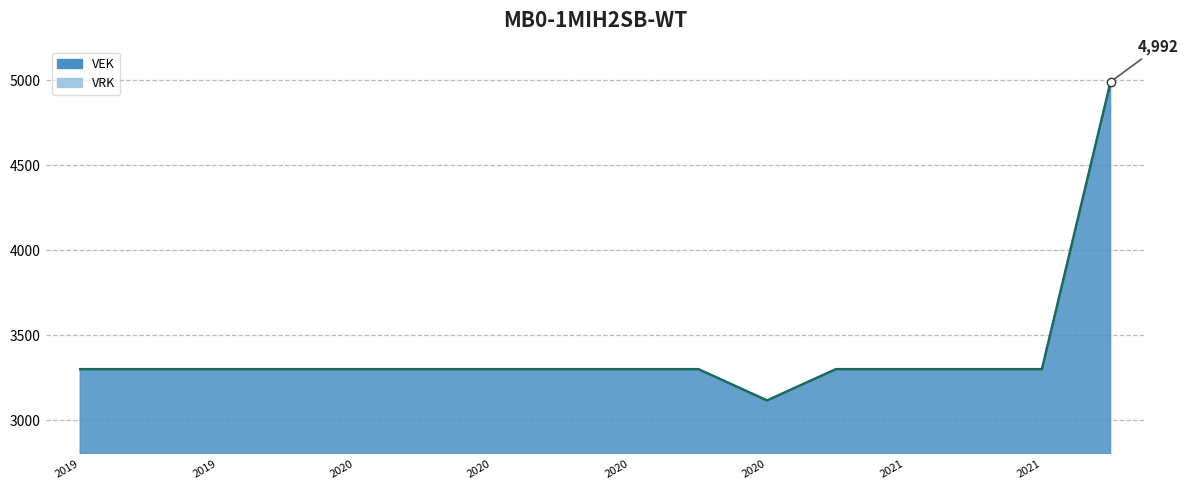

What is the ratio of the value at 2020 2de aanpassing - goedgekeurd to the value at 2021 Opmaak - ontwerp?

1.0